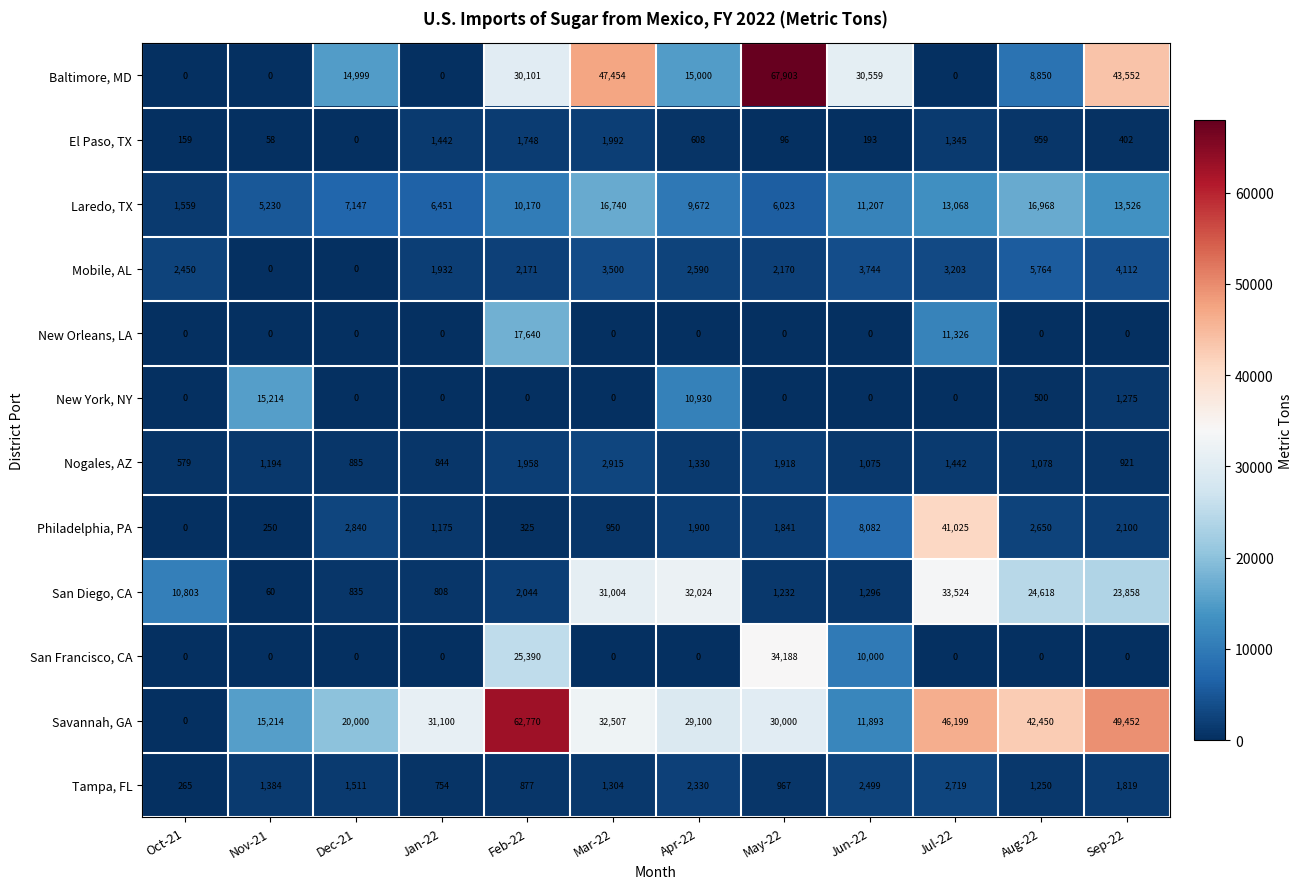

What is the greatest value displayed?

67903